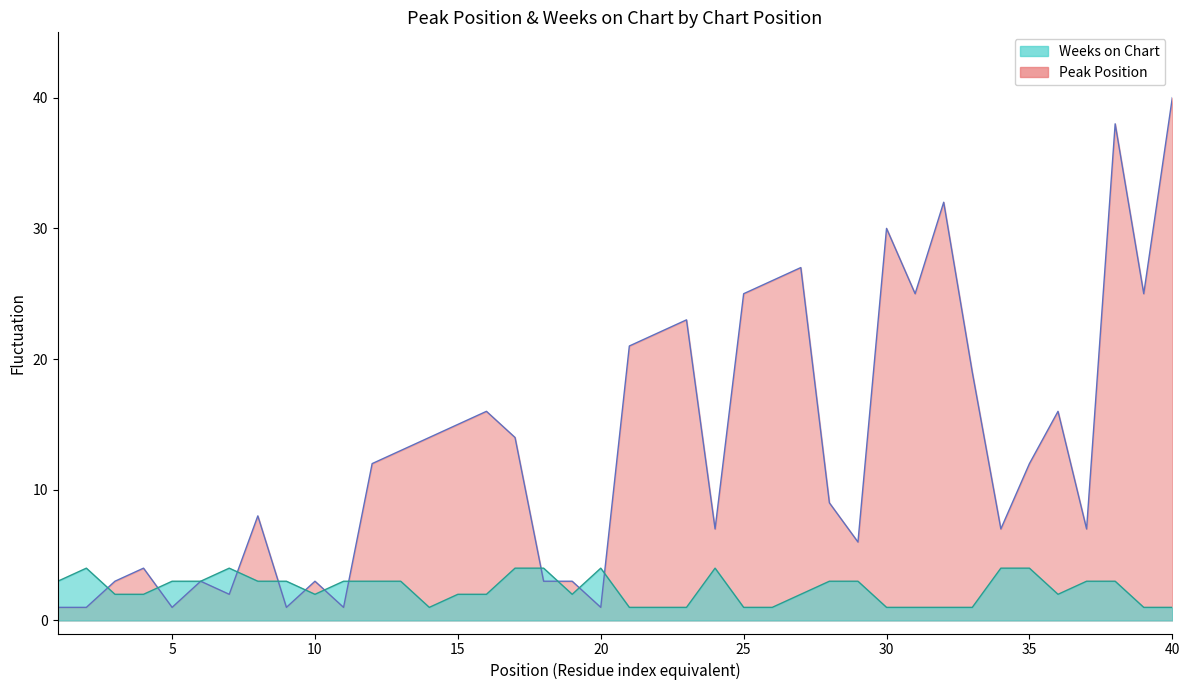

Which series has the largest total across all categories?

Peak Position